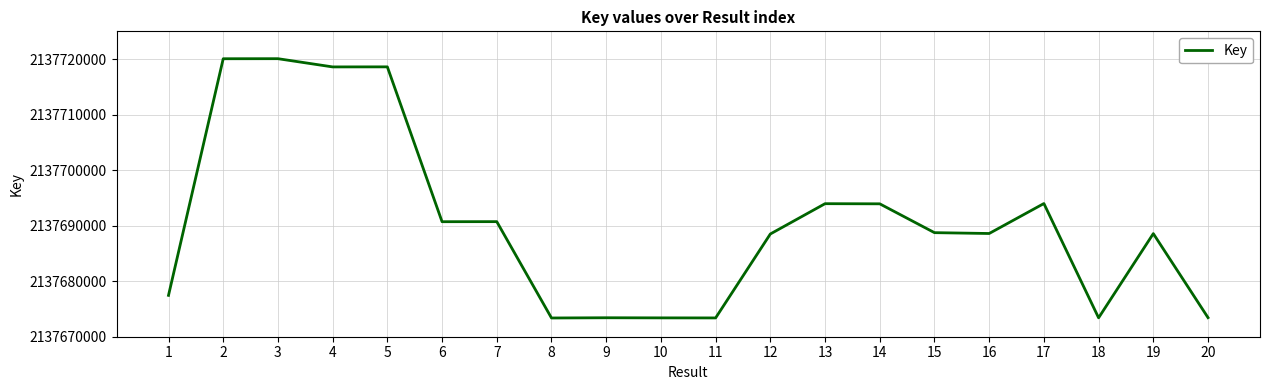

What is the maximum value shown in the chart?

2137720073